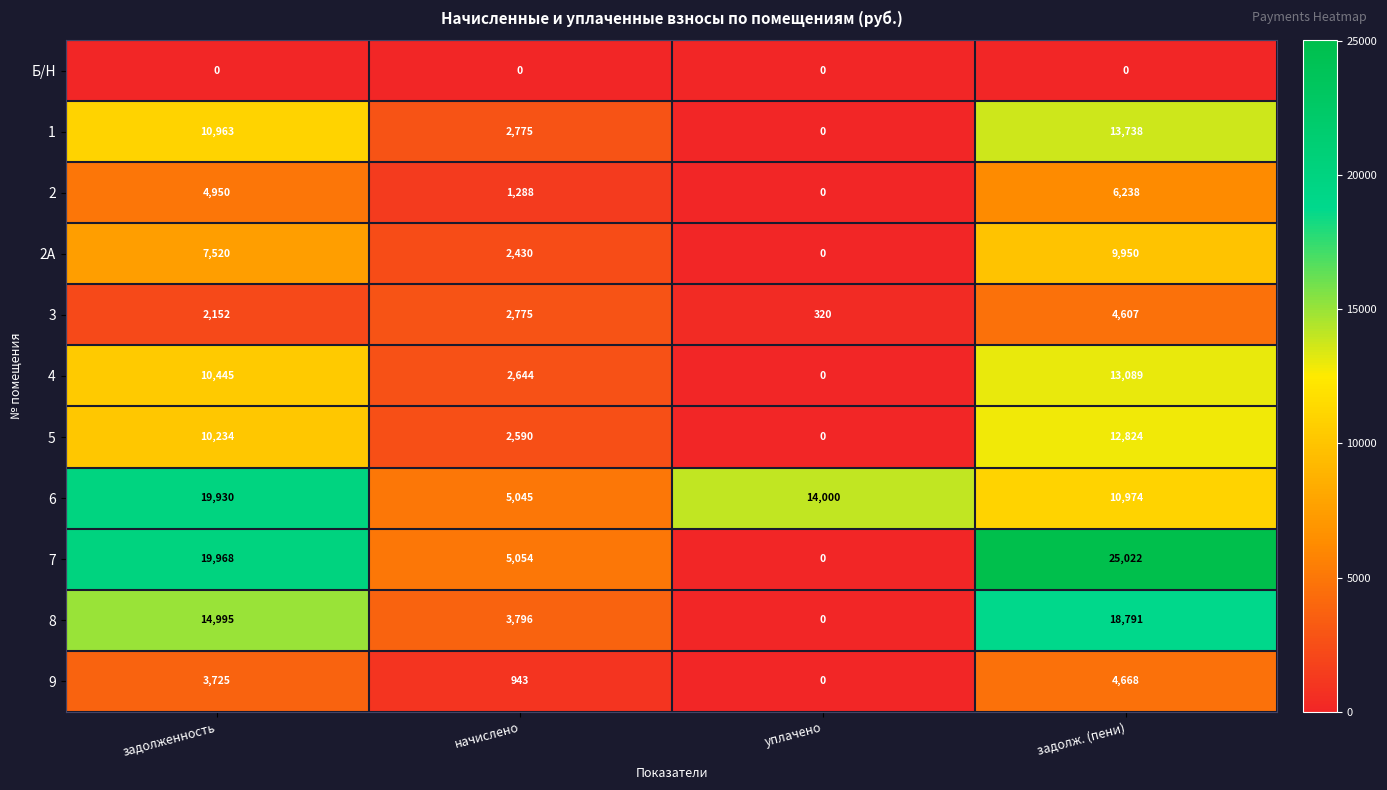

What is the greatest value displayed?

25022